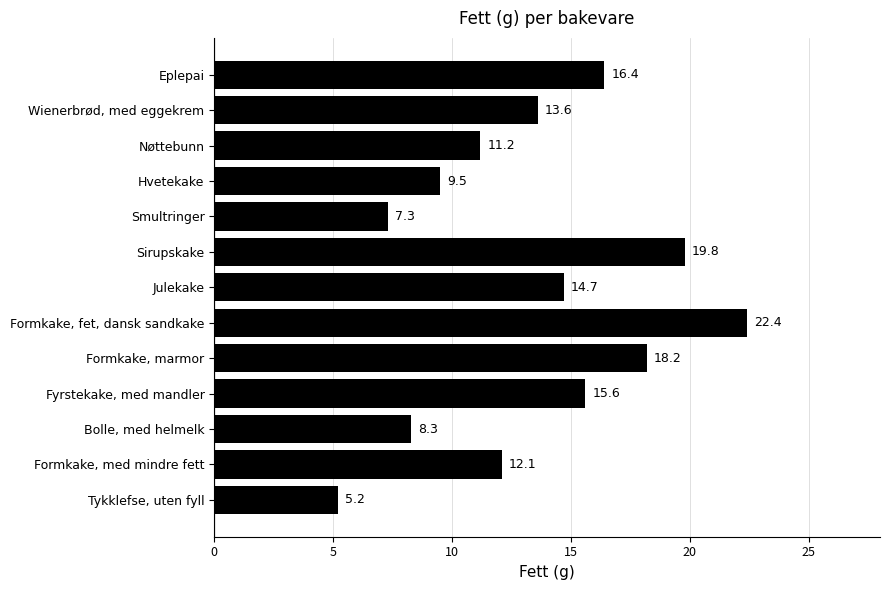

The value at Nøttebunn is 11.2. True or false?

True